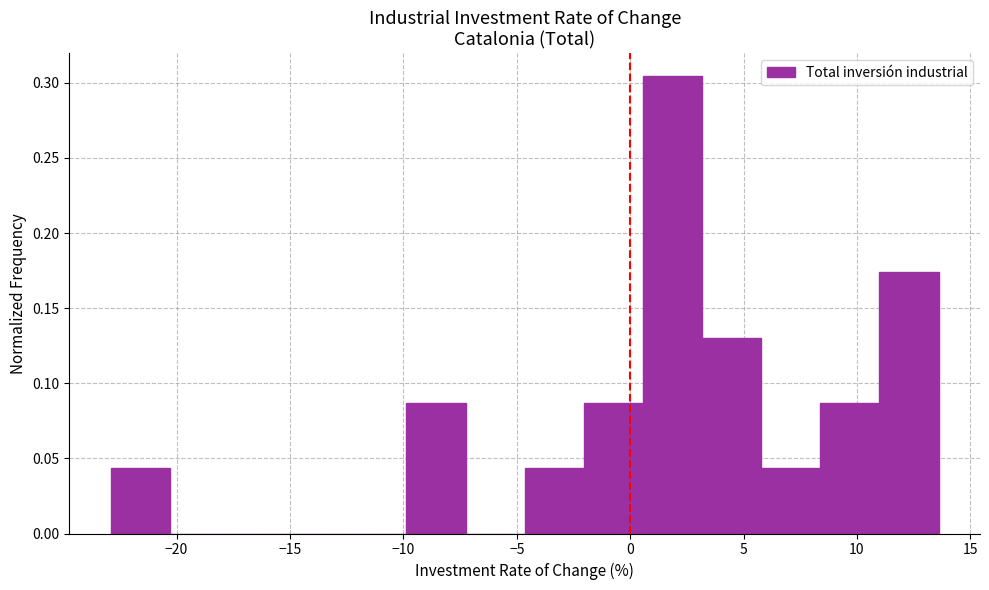

Reading left to right, list every bar in this chart as the range it spans on the x-axis followed by its height. Neither the bar edges nor the heights are printed on the chart, so give them approximately, as read against the axes.

-23.0 to -20.5: 0.045
-20.5 to -17.5: 0
-17.5 to -15.0: 0
-15.0 to -12.5: 0
-12.5 to -10.0: 0
-10.0 to -7.5: 0.085
-7.5 to -4.5: 0
-4.5 to -2.0: 0.045
-2.0 to 0.5: 0.085
0.5 to 3.0: 0.305
3.0 to 6.0: 0.130
6.0 to 8.5: 0.045
8.5 to 11.0: 0.085
11.0 to 13.5: 0.175